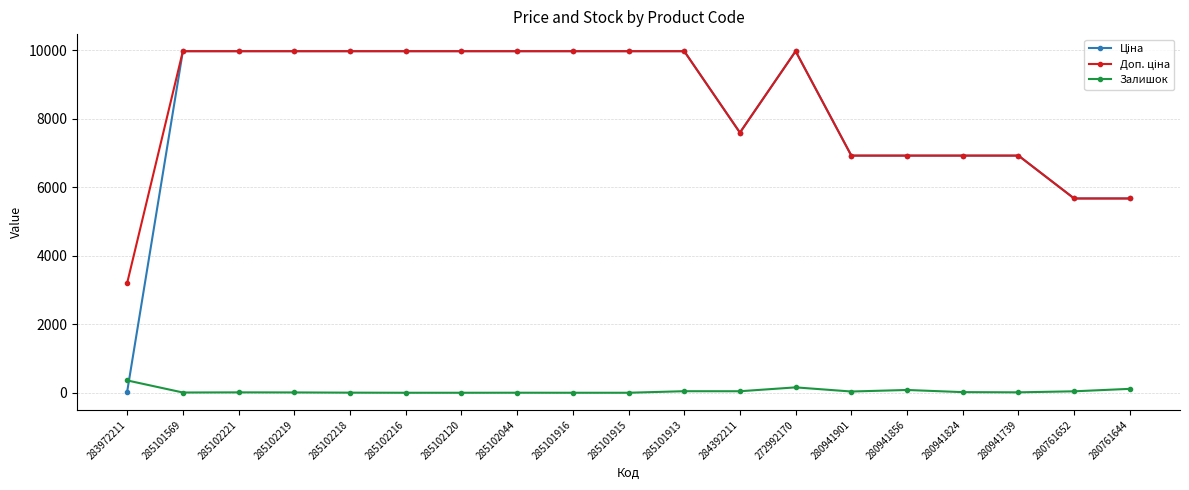

What is the maximum value shown in the chart?

9975.0